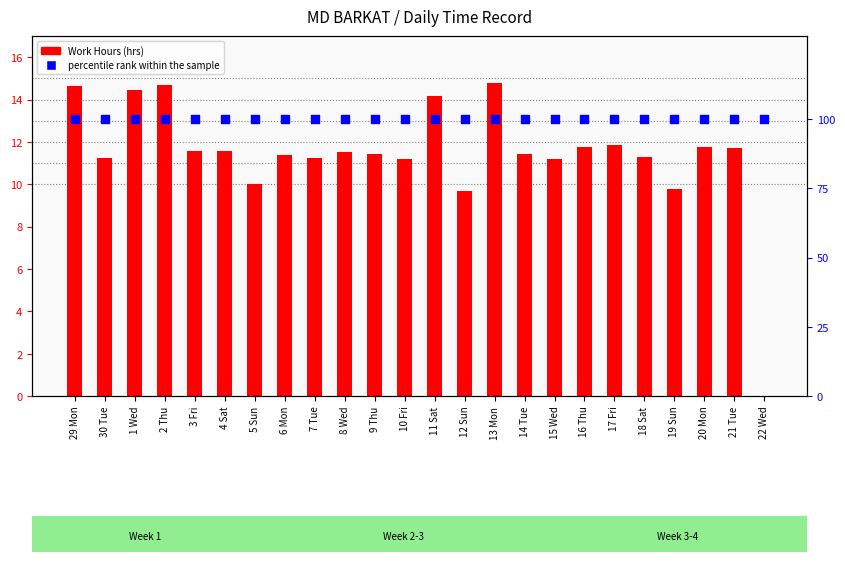

What are all the series names shown in the legend?

Work Hours, percentile rank within the sample